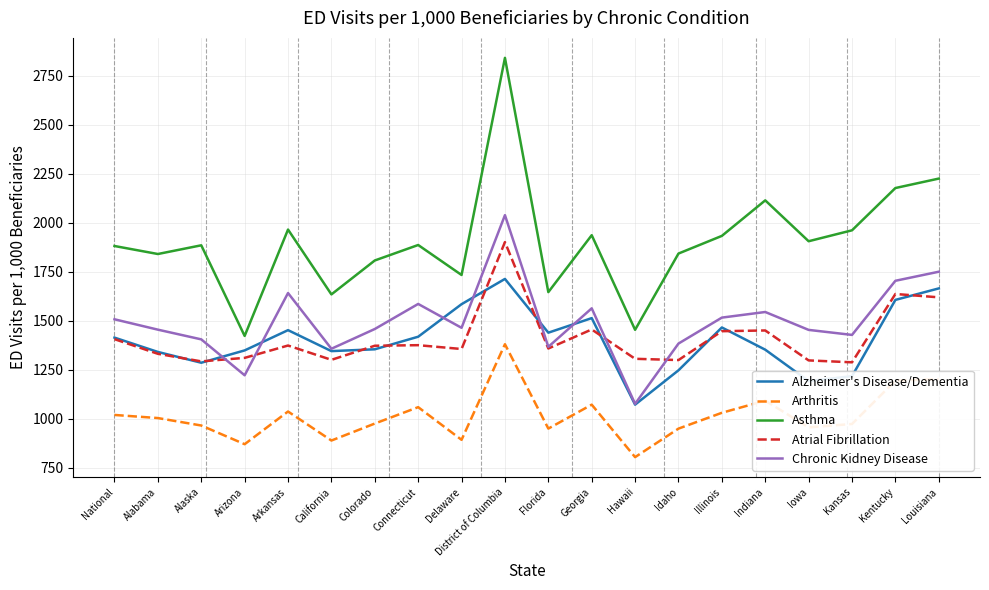

How many distinct data groups are displayed?

5